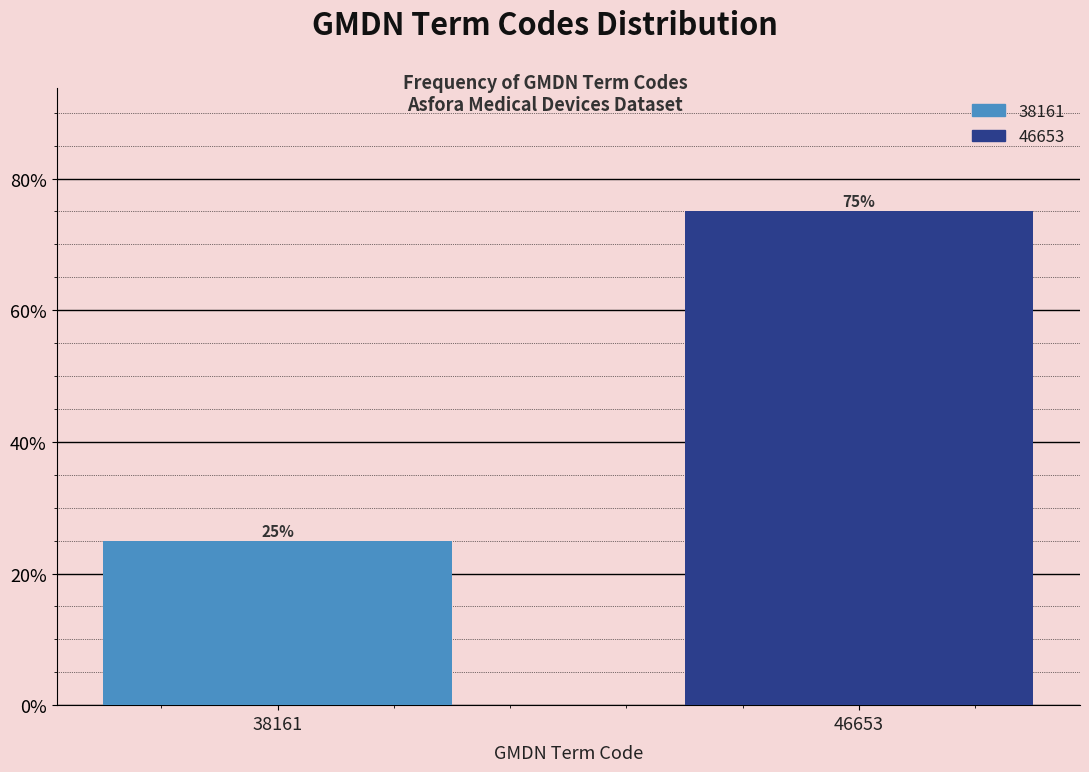

Reading right to left, list all the values displayed in this chart.

46653=75	38161=25